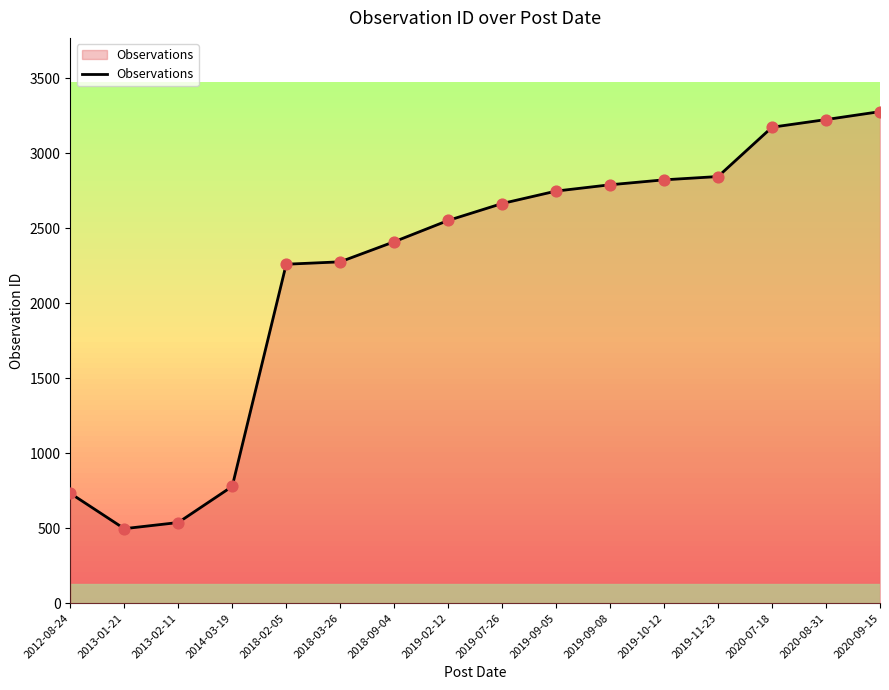

Between 2019-09-05 and 2018-02-05, which is larger?

2019-09-05